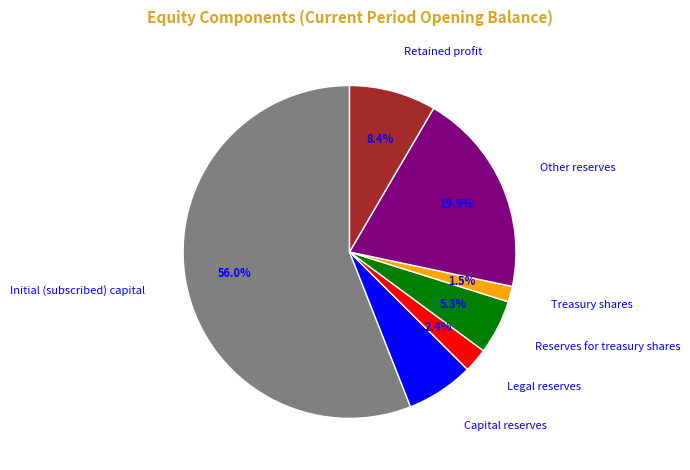

Is there any slice that represents more than half of the pie?

Yes